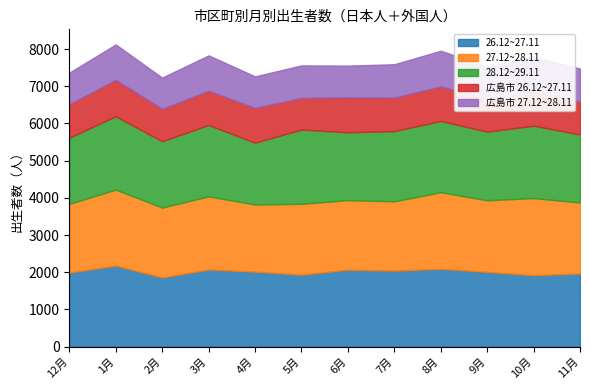

Reading left to right, extract all data points from this chart.

26.12~27.11: 12月=1991	1月=2178	2月=1858	3月=2072	4月=2016	5月=1934	6月=2067	7月=2042	8月=2092	9月=2008	10月=1920	11月=1965
27.12~28.11: 12月=1848	1月=2043	2月=1880	3月=1968	4月=1804	5月=1906	6月=1871	7月=1864	8月=2059	9月=1927	10月=2073	11月=1909
28.12~29.11: 12月=1777	1月=1975	2月=1785	3月=1920	4月=1665	5月=1997	6月=1826	7月=1890	8月=1918	9月=1847	10月=1947	11月=1832
広島市 26.12~27.11: 12月=903	1月=980	2月=872	3月=922	4月=936	5月=852	6月=941	7月=901	8月=930	9月=876	10月=907	11月=888
広島市 27.12~28.11: 12月=848	1月=950	2月=839	3月=950	4月=846	5月=873	6月=852	7月=896	8月=958	9月=873	10月=952	11月=883